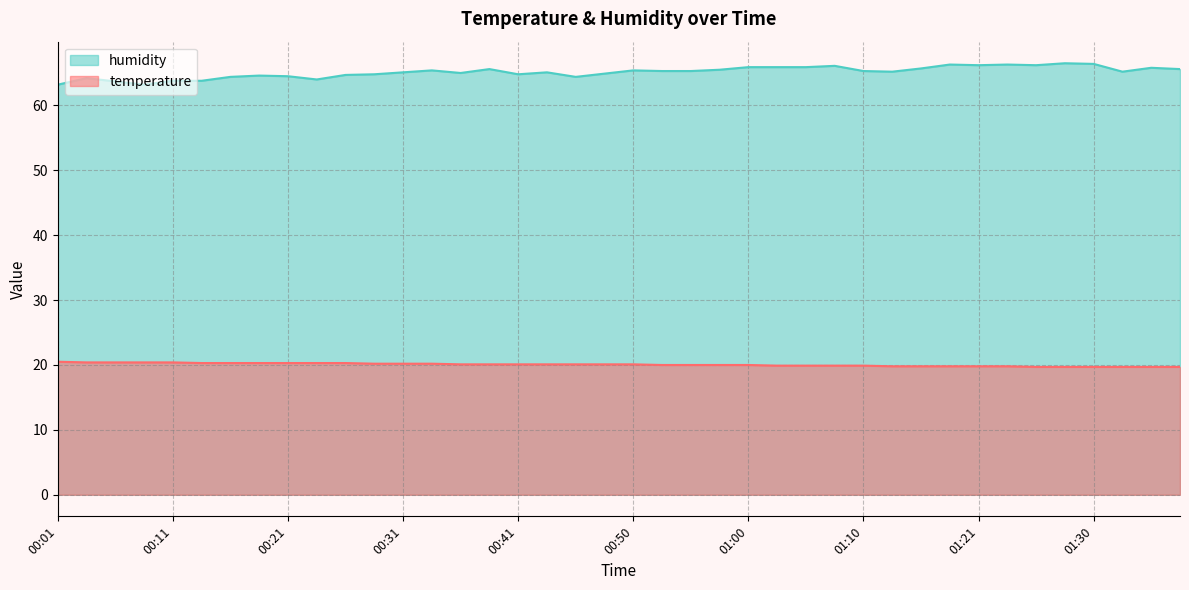

How many values in the temperature series exceed 20?

21